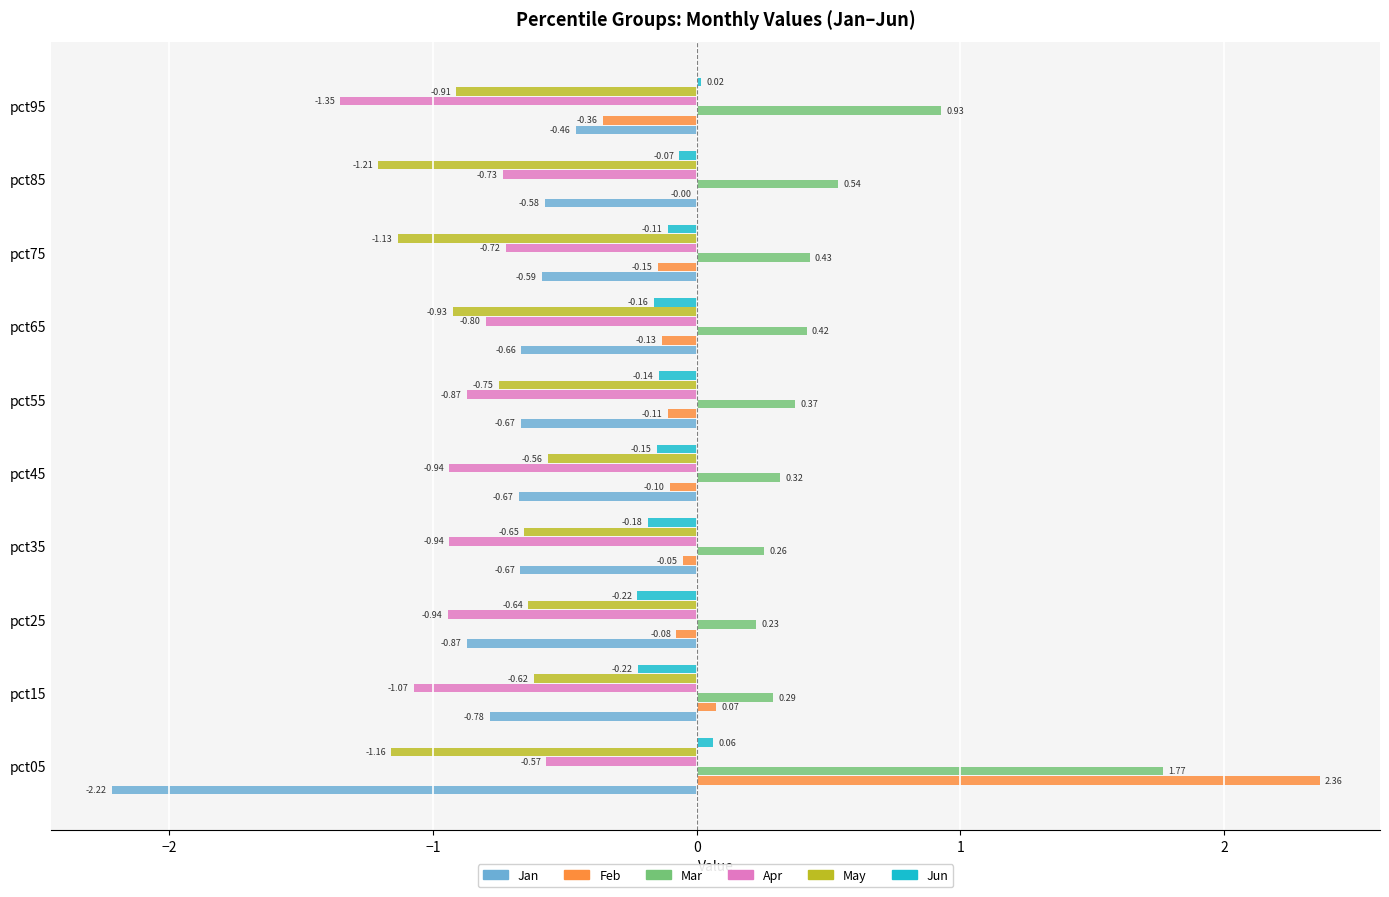

At which label is Apr closest to 0?

pct05